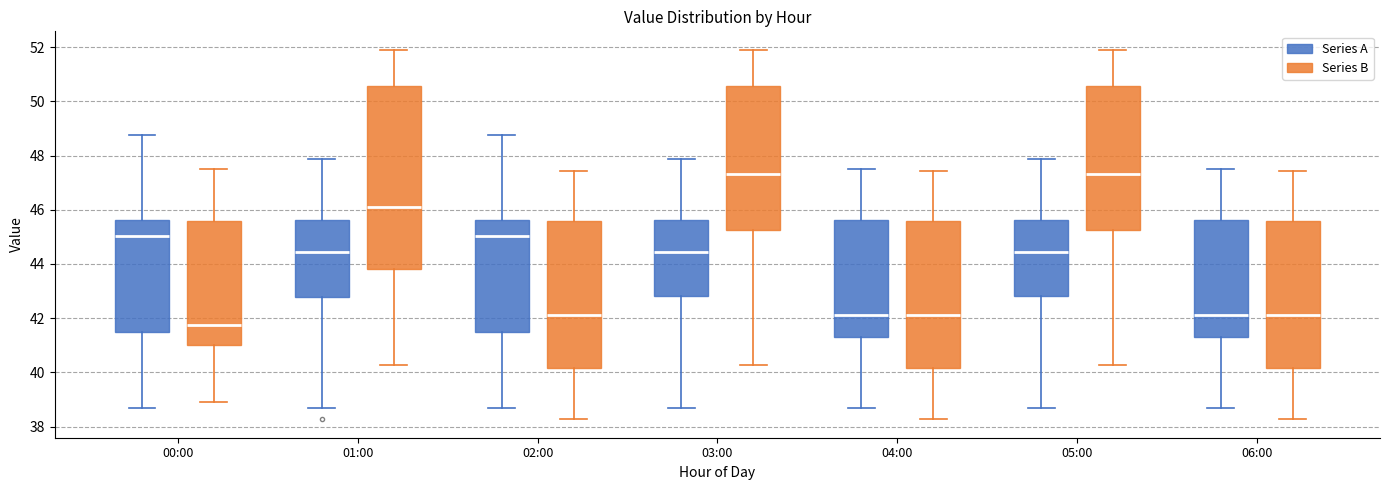

Which box is the tallest, from its lower edge to its upper edge?

01:00 (Series B)